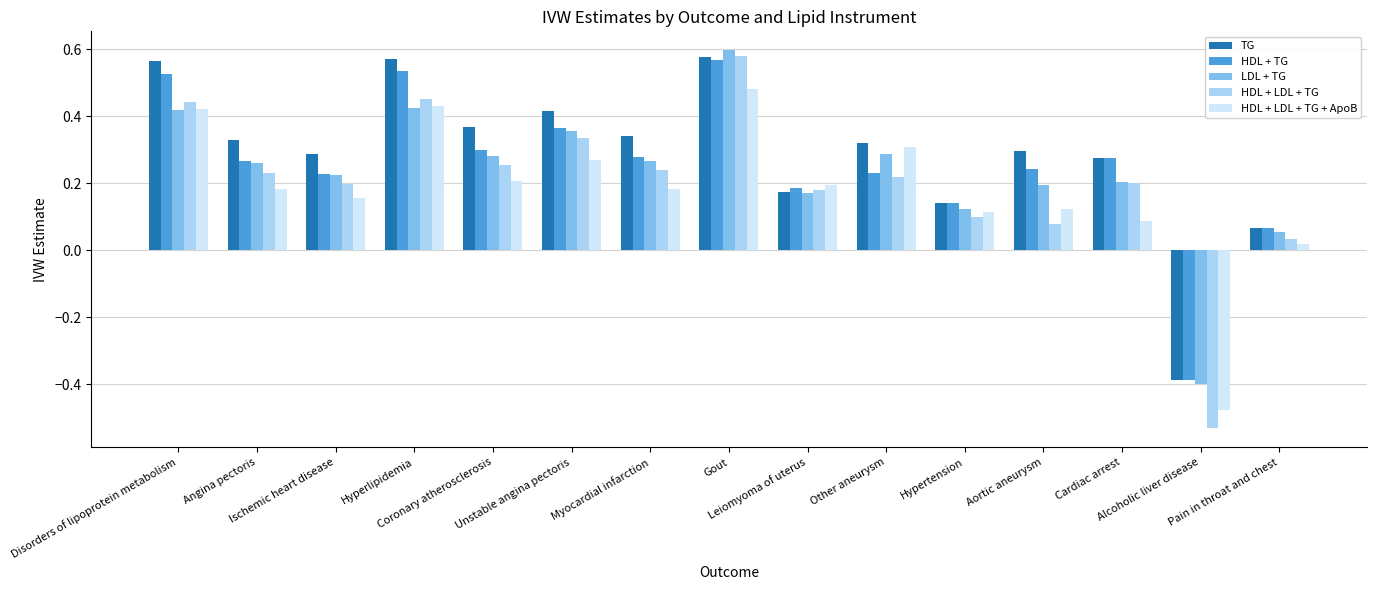

At how many categories does at least one series exceed 0?

14